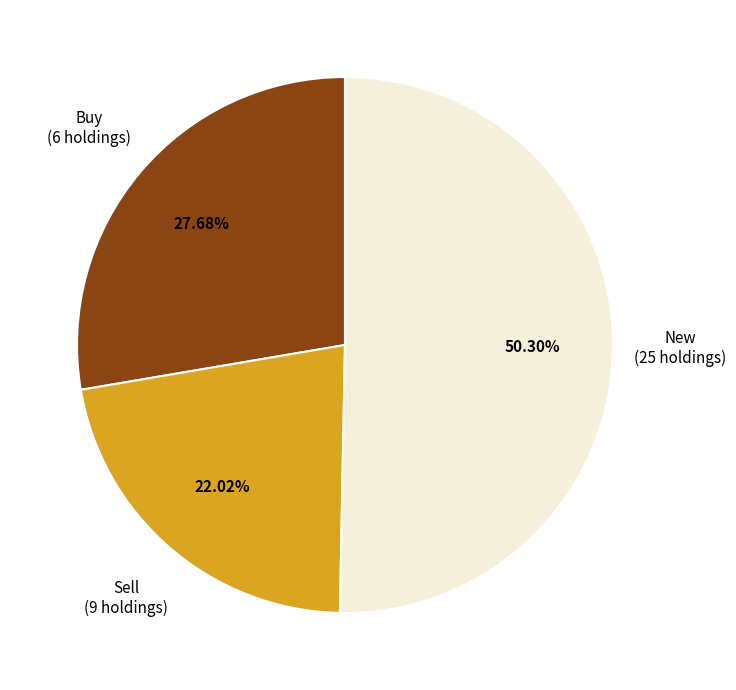

Count the number of slices in the pie.

3